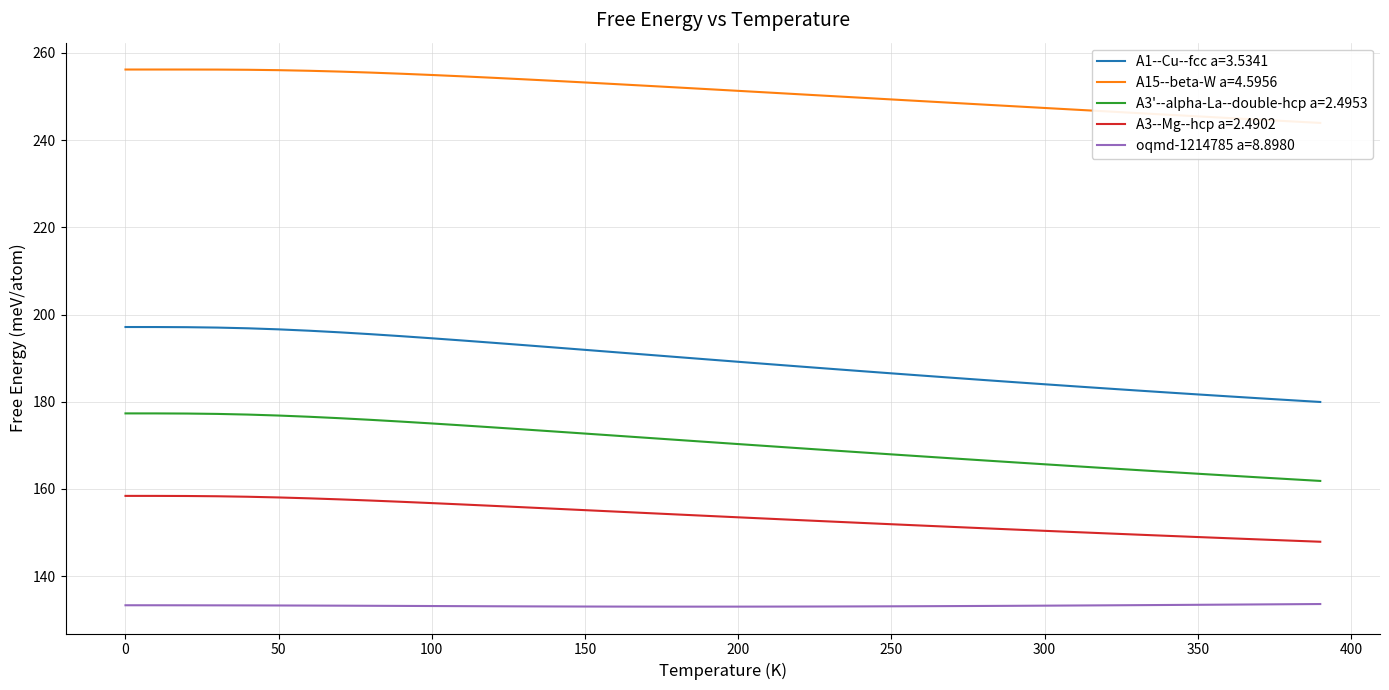

Which series has the widest spread of values?

A1--Cu--fcc a=3.5341